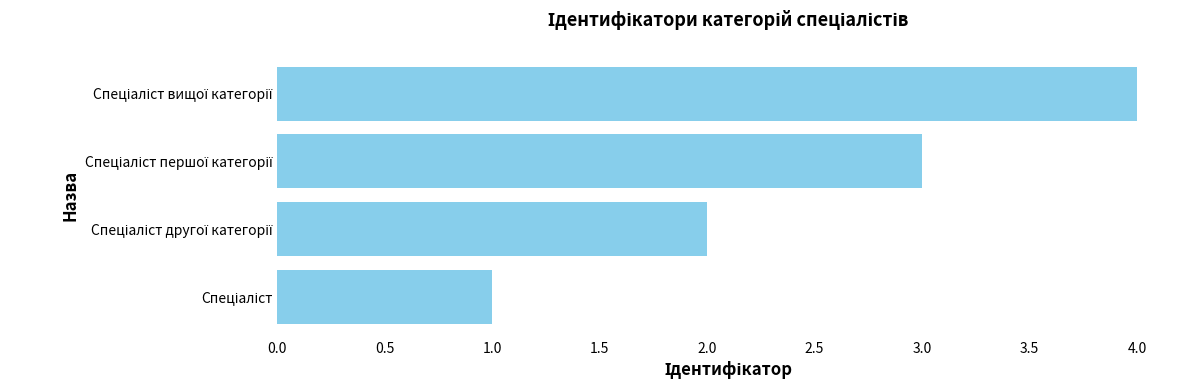

What is the sum of all values?

10